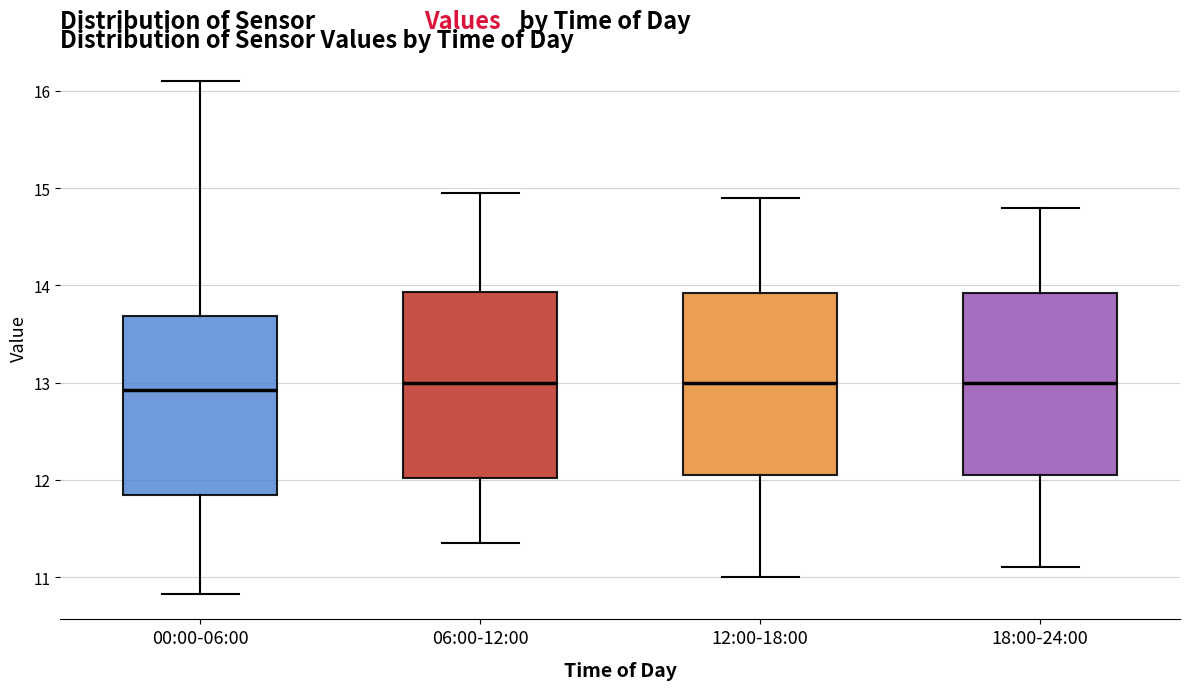

Where is the lower edge of the box for 18:00-24:00 on the y-axis? The values are not printed on the chart, so give them approximately, as read against the axis.

12.1